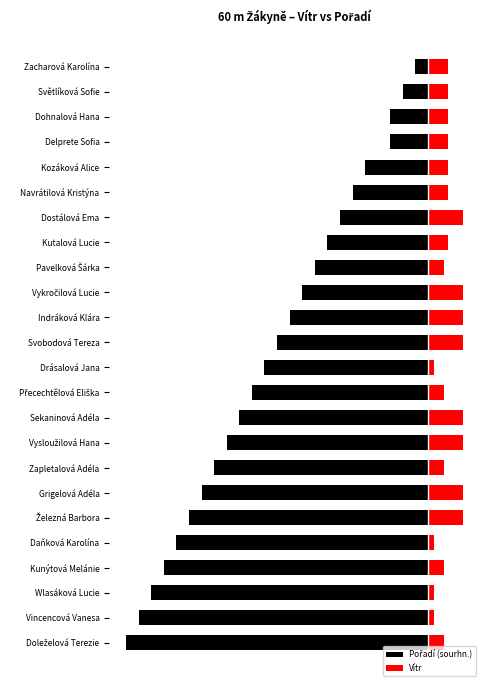

True or false: Vítr has a value of 0.4 at Kutalová Lucie.

False